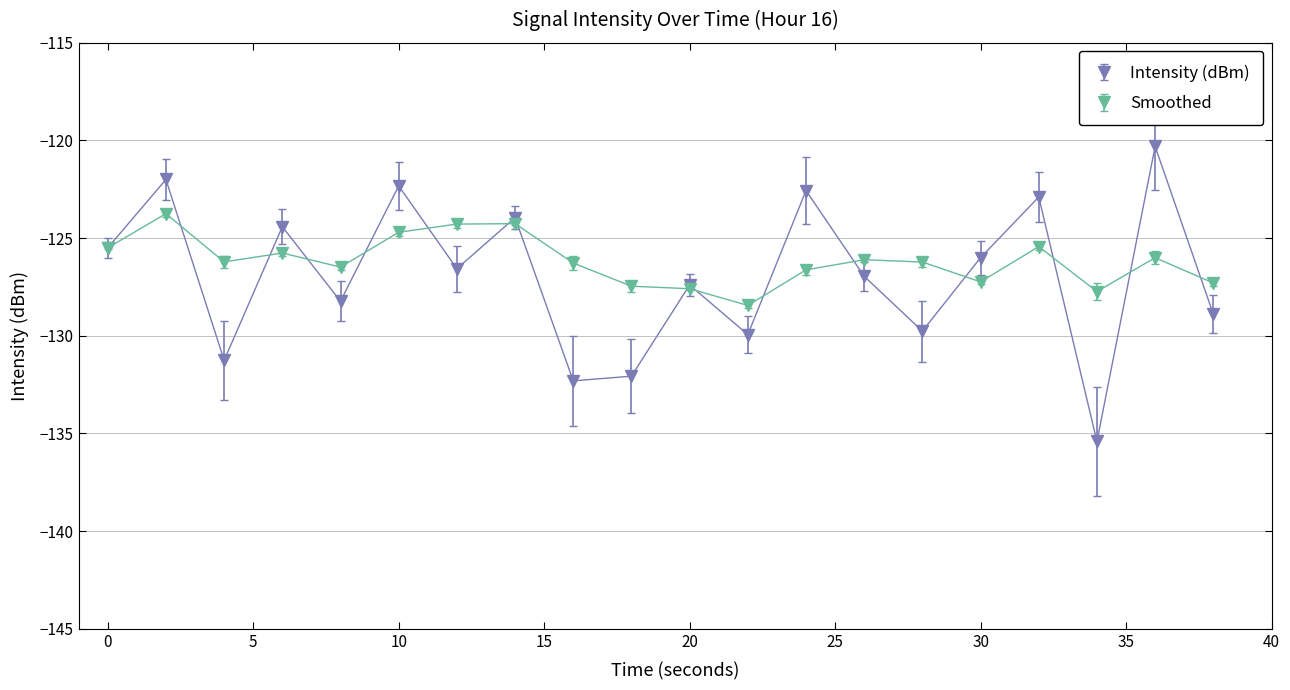

What is the value of the Intensity (dBm) point at the 2nd from the left?

-122.0